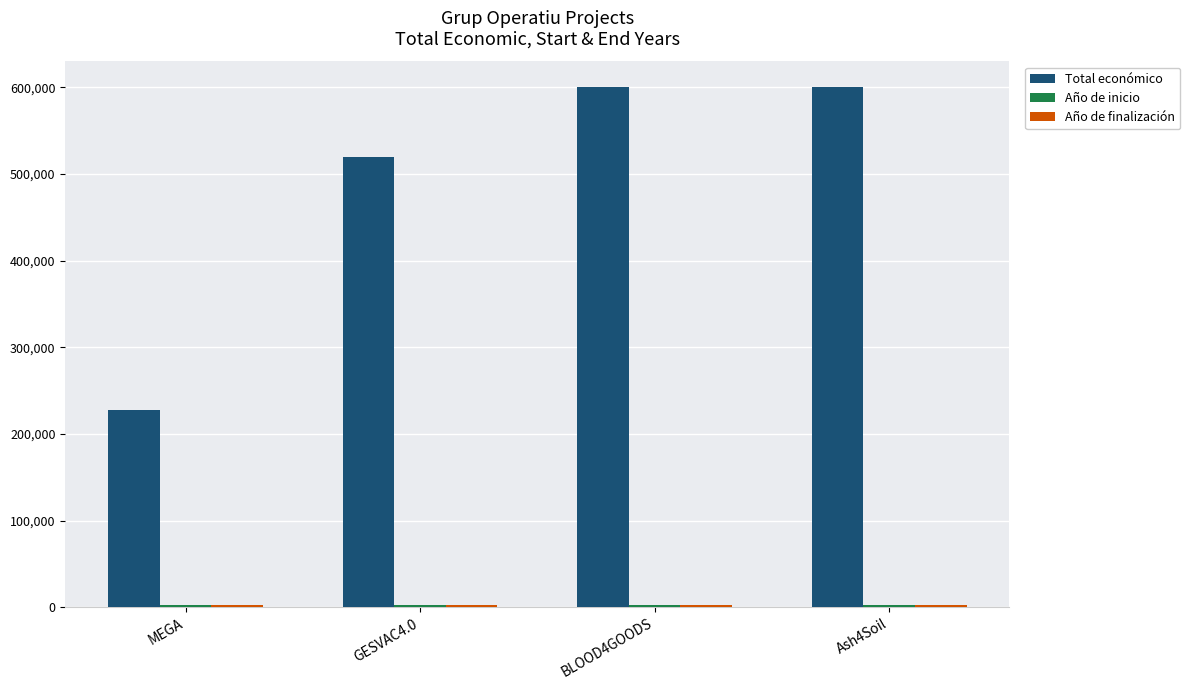

Are the bars horizontal?

No